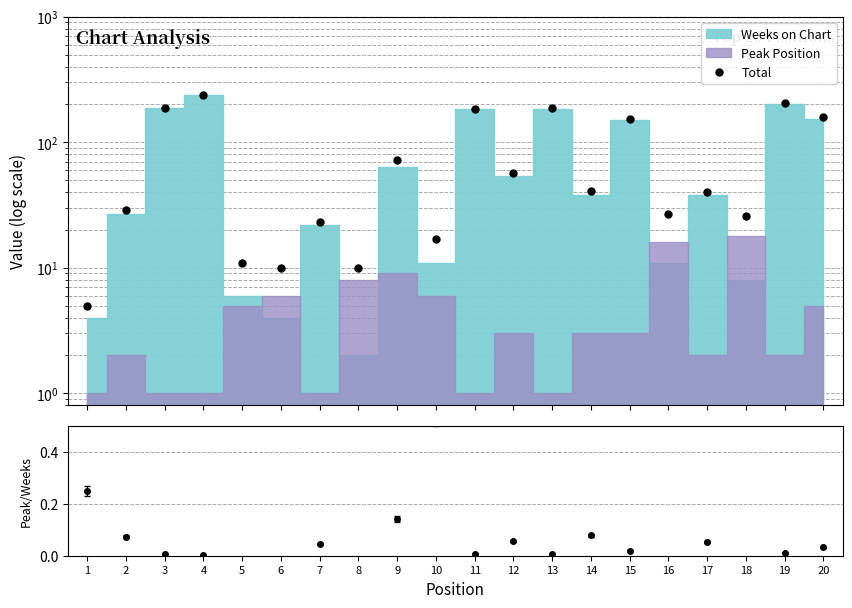

How many data points does each series have?

20